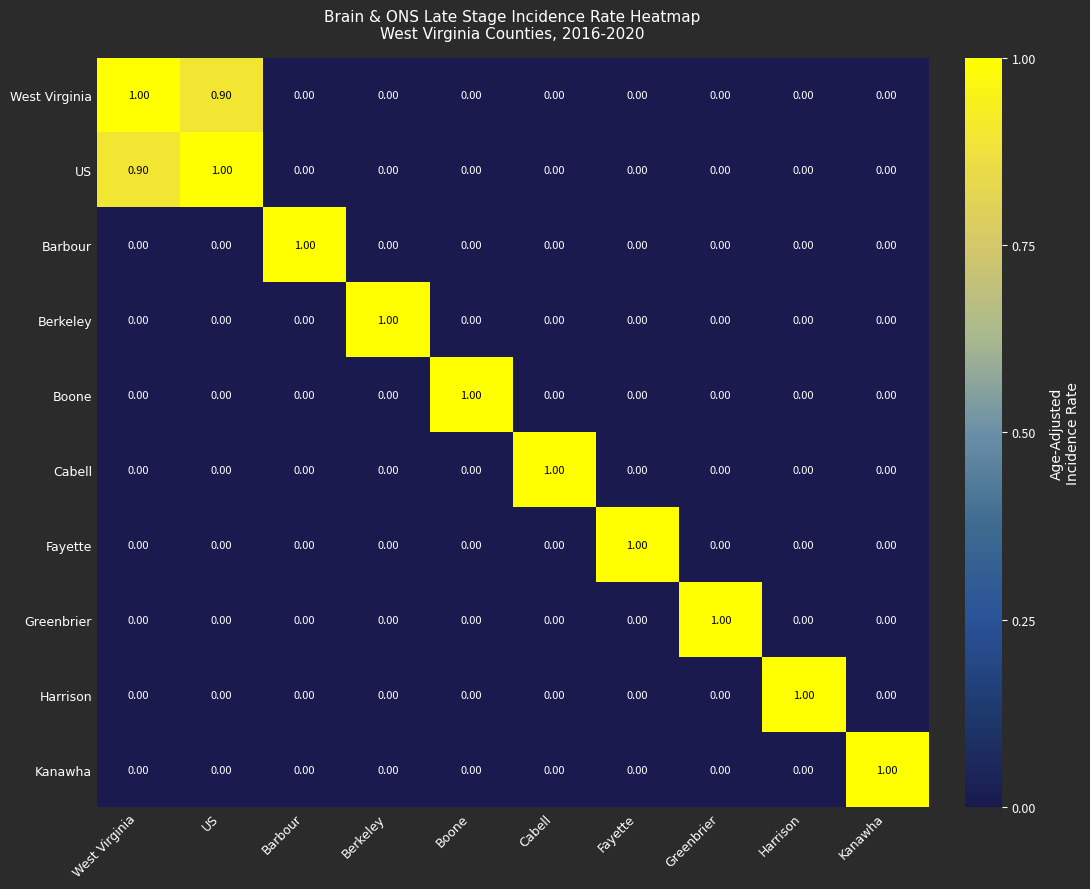

What is the difference between the maximum and second lowest values in the Kanawha series?

1.0